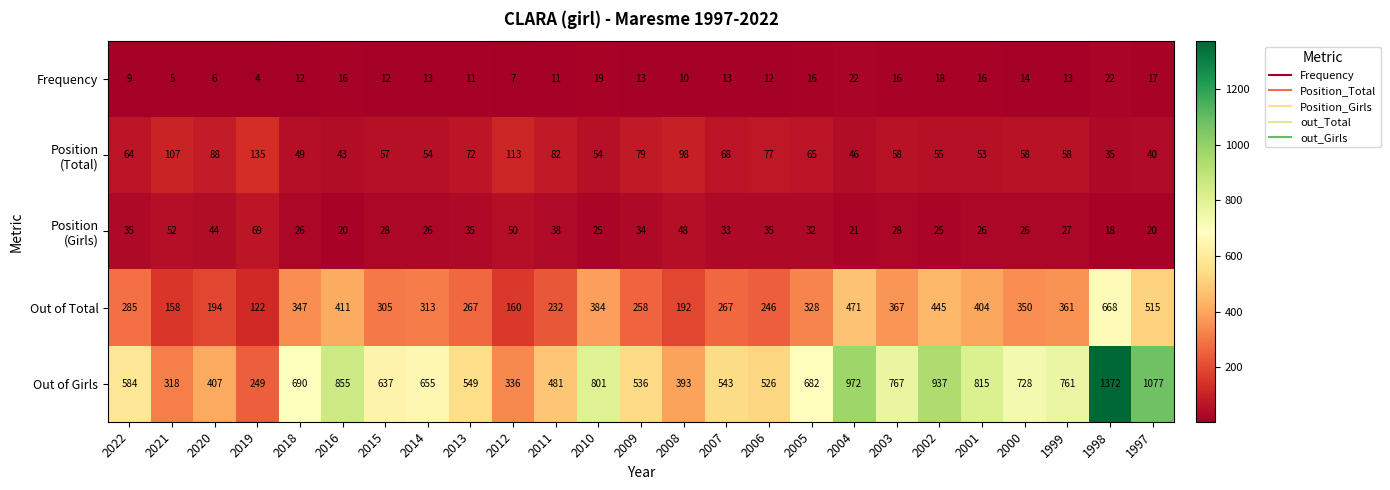

Between 2008 and 2000, which series saw the biggest shift?

Out of Girls